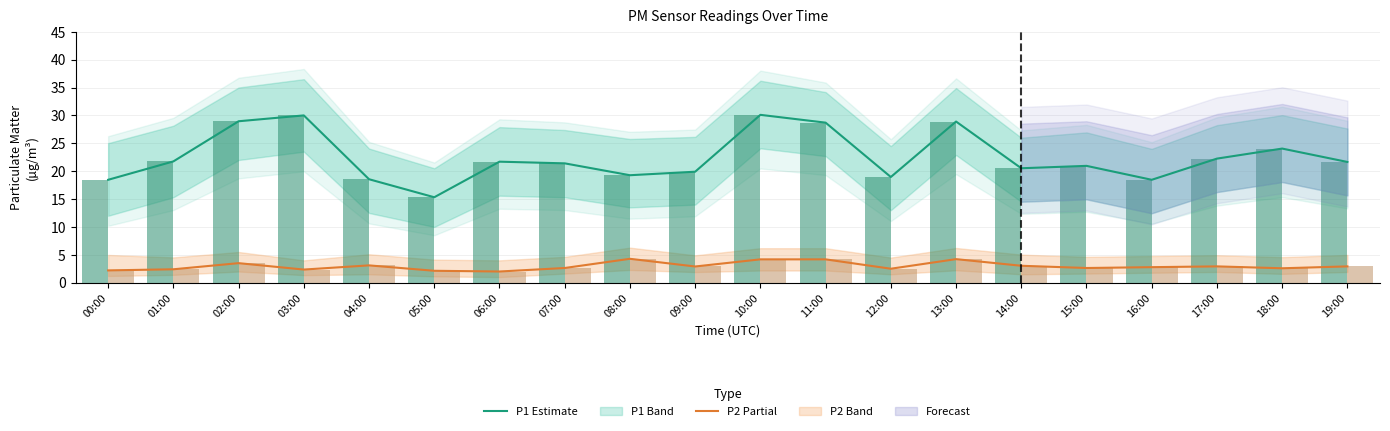

What is the value of the P2 (Partial) bar at the 15th from the left?

3.0